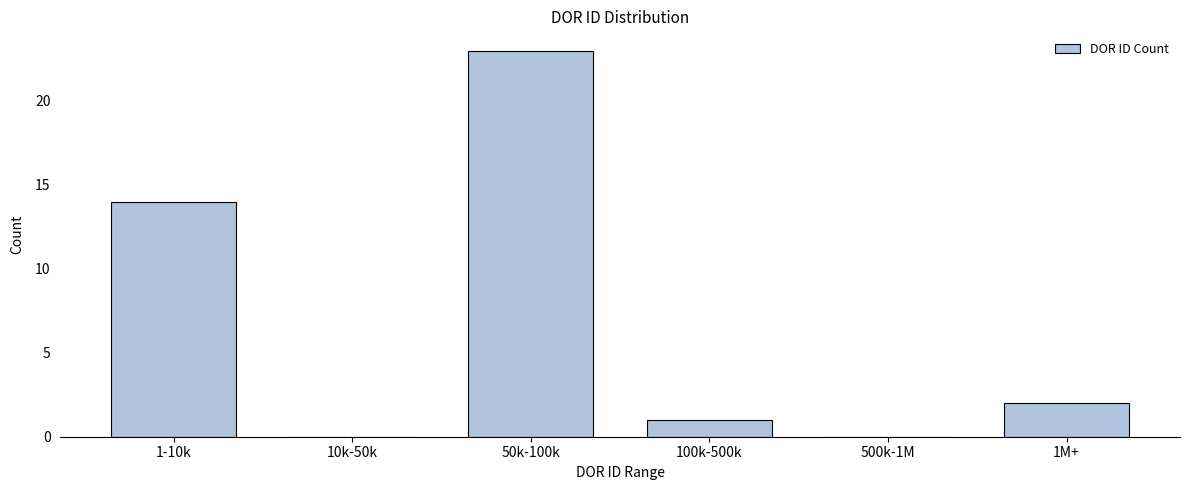

Reading left to right, what are all the values shown in this chart?

1-10k=14	10k-50k=0	50k-100k=23	100k-500k=1	500k-1M=0	1M+=2